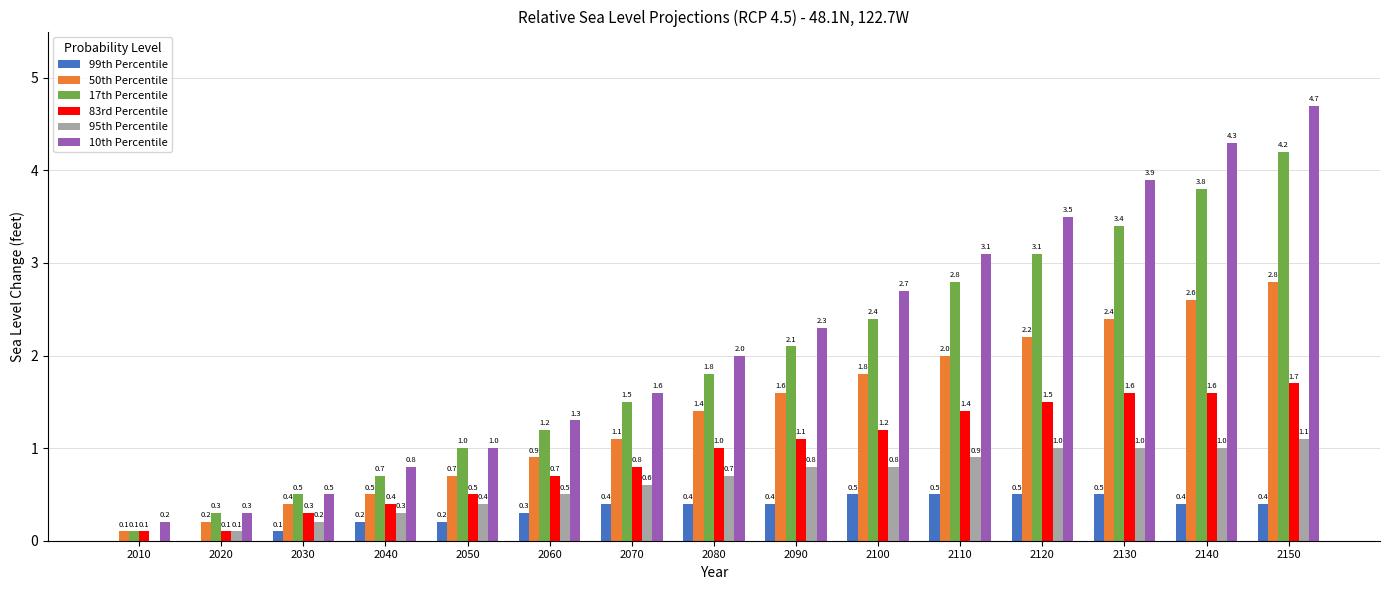

Reading right to left, transcribe all the data shown in this chart.

99th Percentile: 0.4	0.4	0.5	0.5	0.5	0.5	0.4	0.4	0.4	0.3	0.2	0.2	0.1	0.0	0.0
50th Percentile: 2.8	2.6	2.4	2.2	2.0	1.8	1.6	1.4	1.1	0.9	0.7	0.5	0.4	0.2	0.1
17th Percentile: 4.2	3.8	3.4	3.1	2.8	2.4	2.1	1.8	1.5	1.2	1.0	0.7	0.5	0.3	0.1
83rd Percentile: 1.7	1.6	1.6	1.5	1.4	1.2	1.1	1.0	0.8	0.7	0.5	0.4	0.3	0.1	0.1
95th Percentile: 1.1	1.0	1.0	1.0	0.9	0.8	0.8	0.7	0.6	0.5	0.4	0.3	0.2	0.1	0.0
10th Percentile: 4.7	4.3	3.9	3.5	3.1	2.7	2.3	2.0	1.6	1.3	1.0	0.8	0.5	0.3	0.2